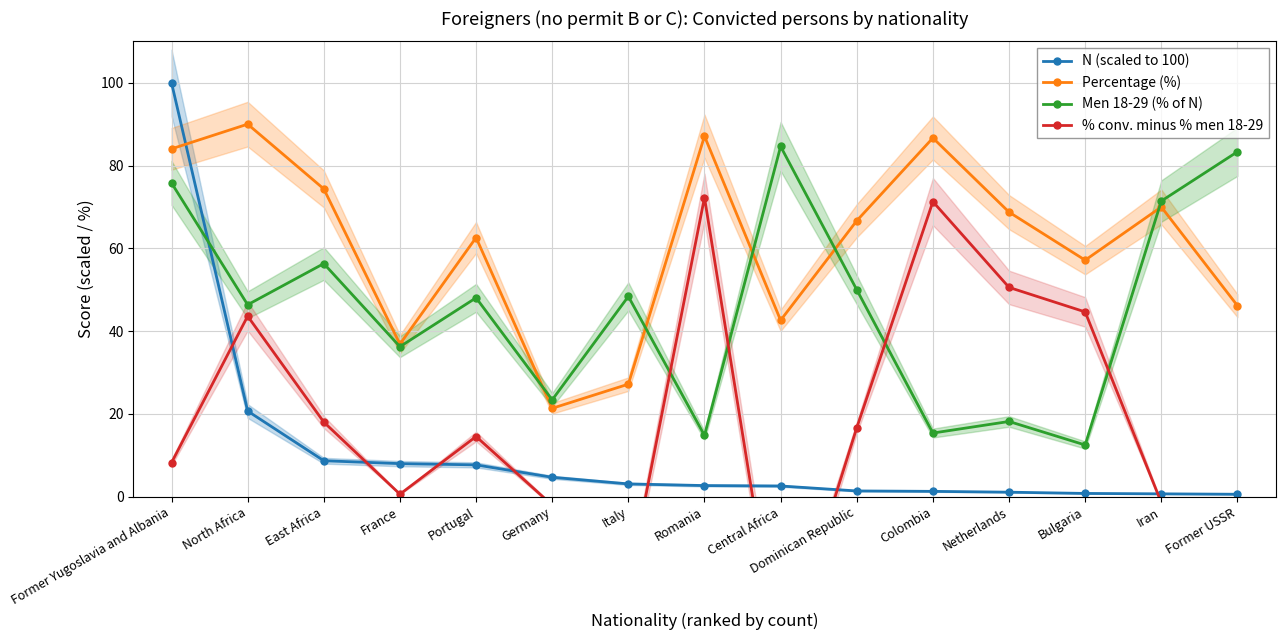

What is the difference between the Percentage (%) values at Romania and Iran?

17.1